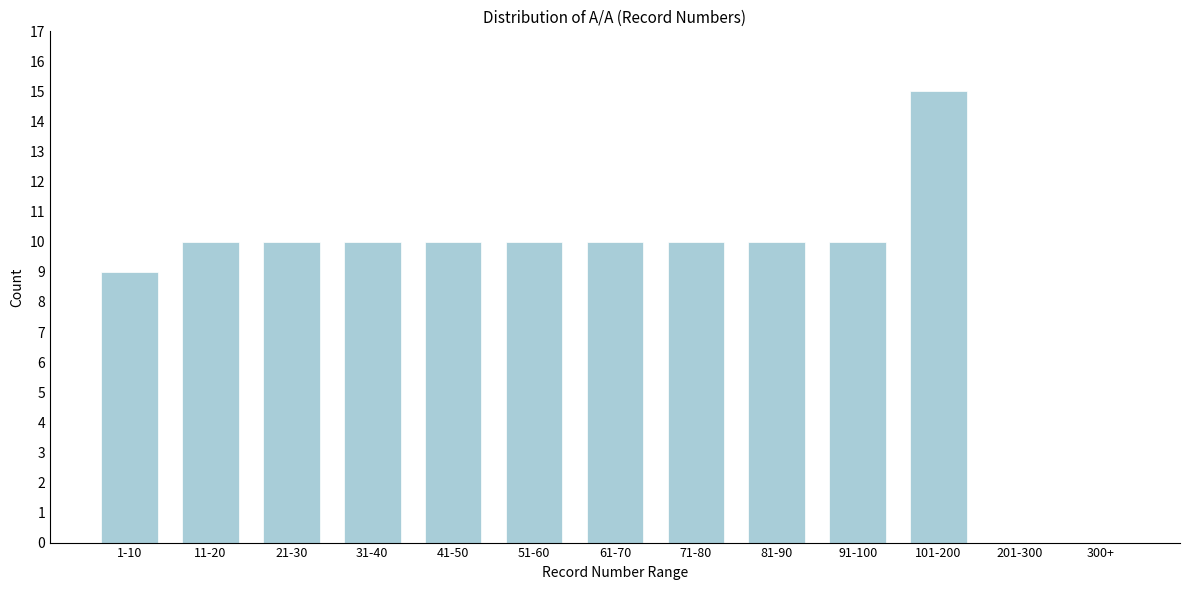

Reading left to right, extract all data points from this chart.

1-10=9	11-20=10	21-30=10	31-40=10	41-50=10	51-60=10	61-70=10	71-80=10	81-90=10	91-100=10	101-200=15	201-300=0	300+=0